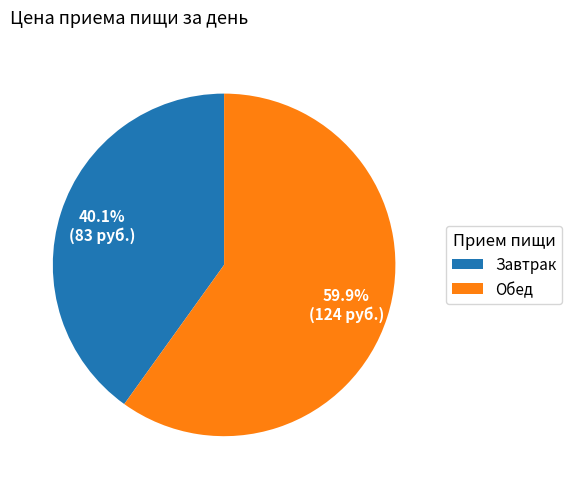

How many slices are in this pie chart?

2